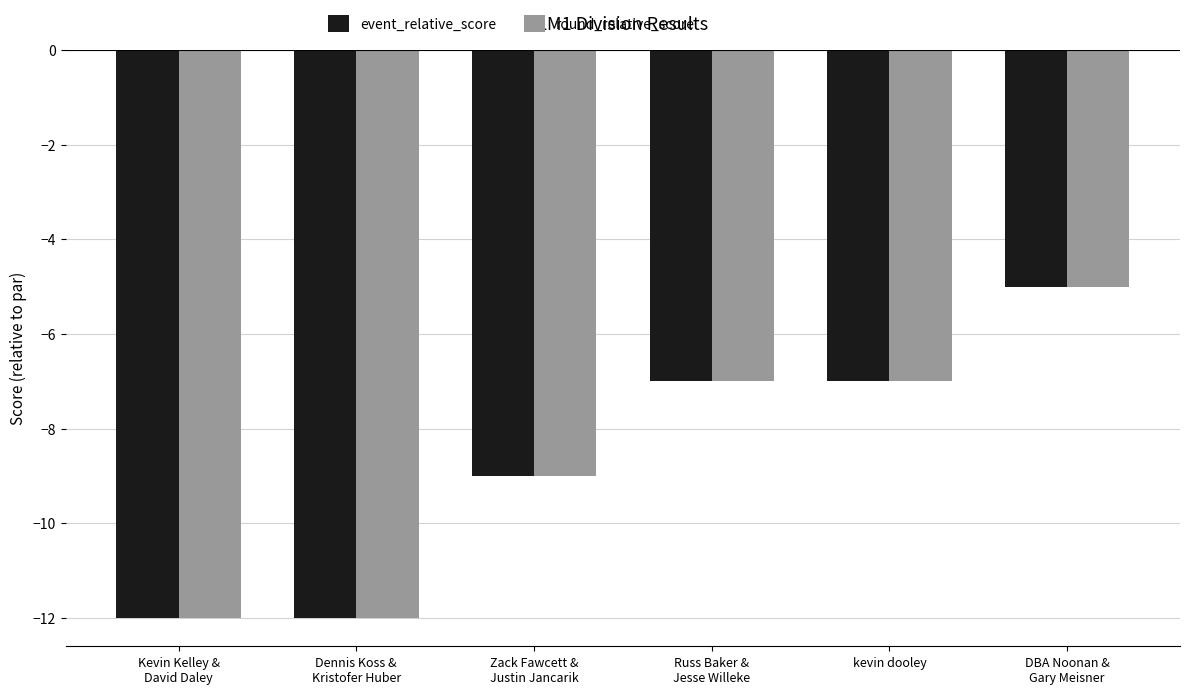

What position from the left is DBA Noonan &
Gary Meisner?

6